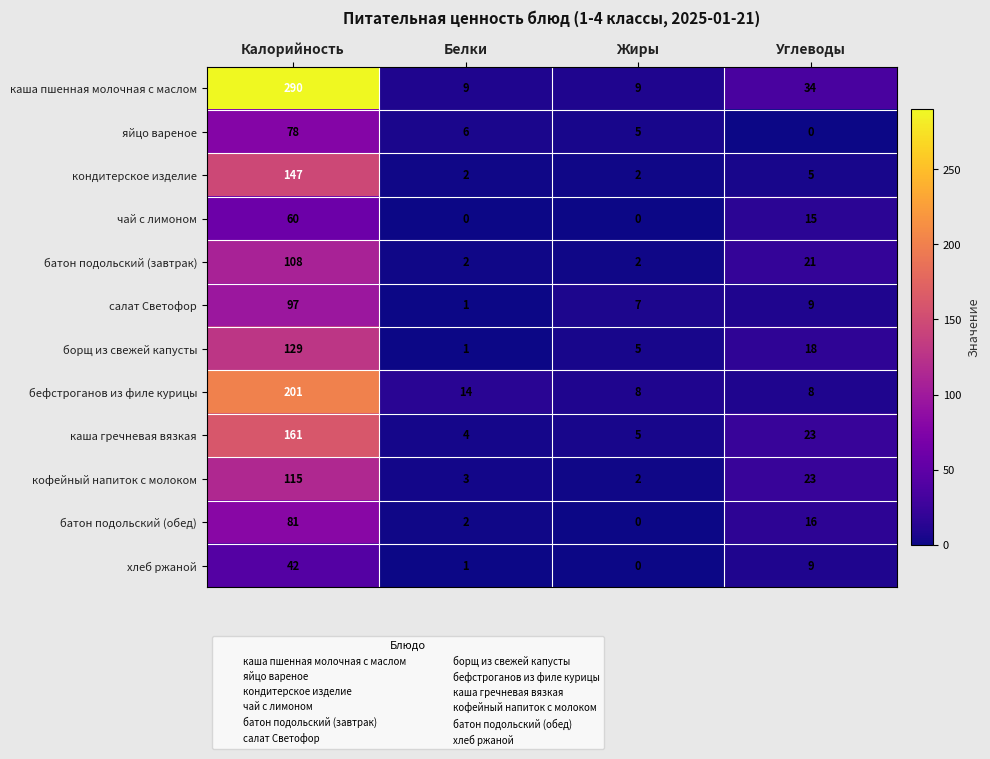

At which label does хлеб ржаной reach its peak?

Калорийность